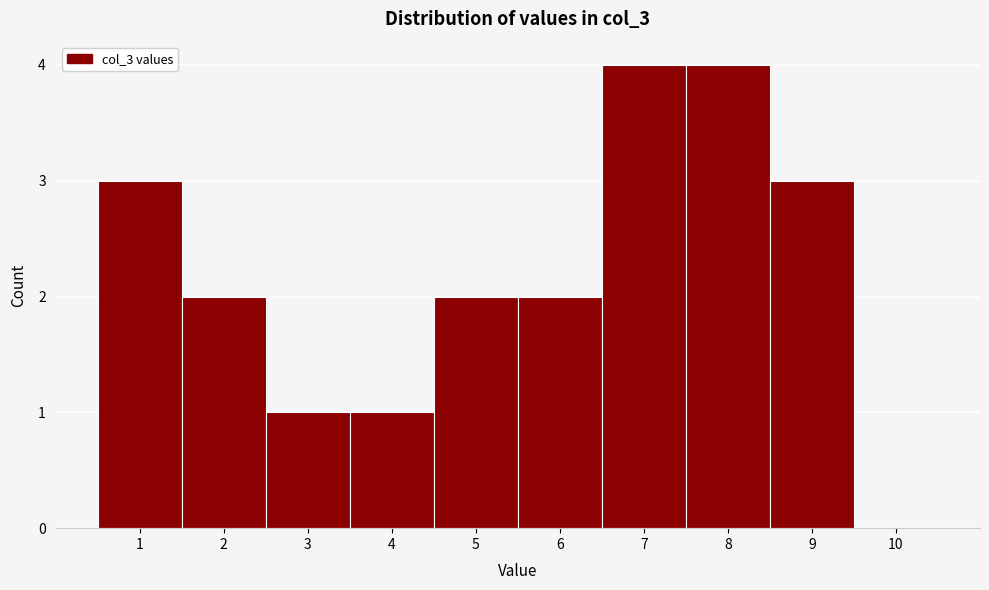

What is the height of the bar covering 3.5 to 4.5 on the x-axis? The values are not printed on the chart, so give them approximately, as read against the axis.

1